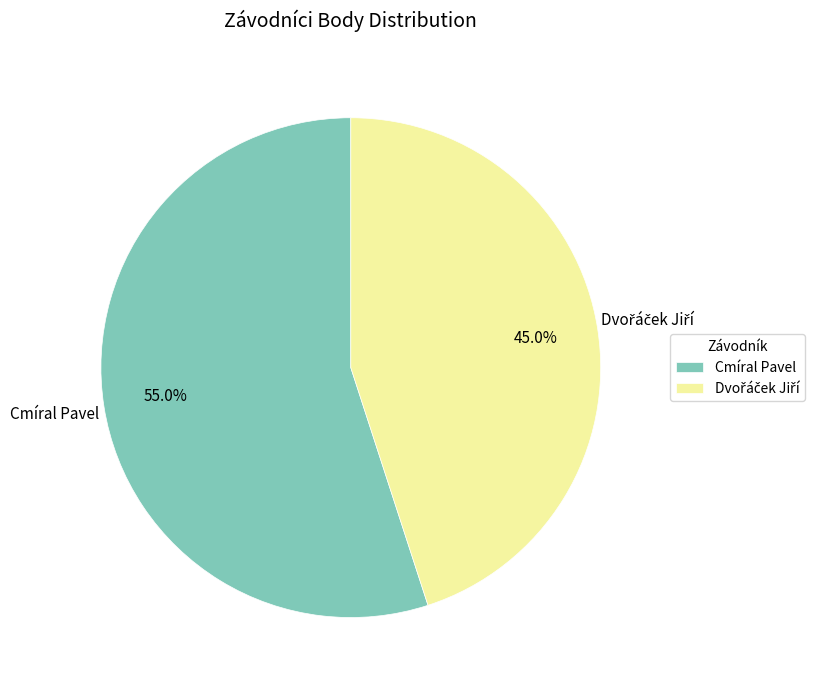

What percentage is NOT represented by Cmíral Pavel?

45.0%